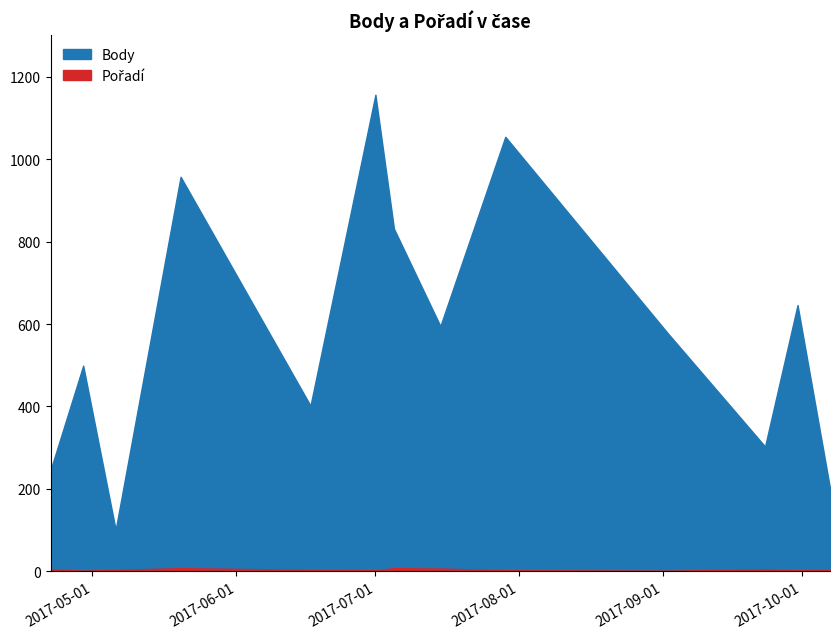

What are all the series names shown in the legend?

Body, Pořadí